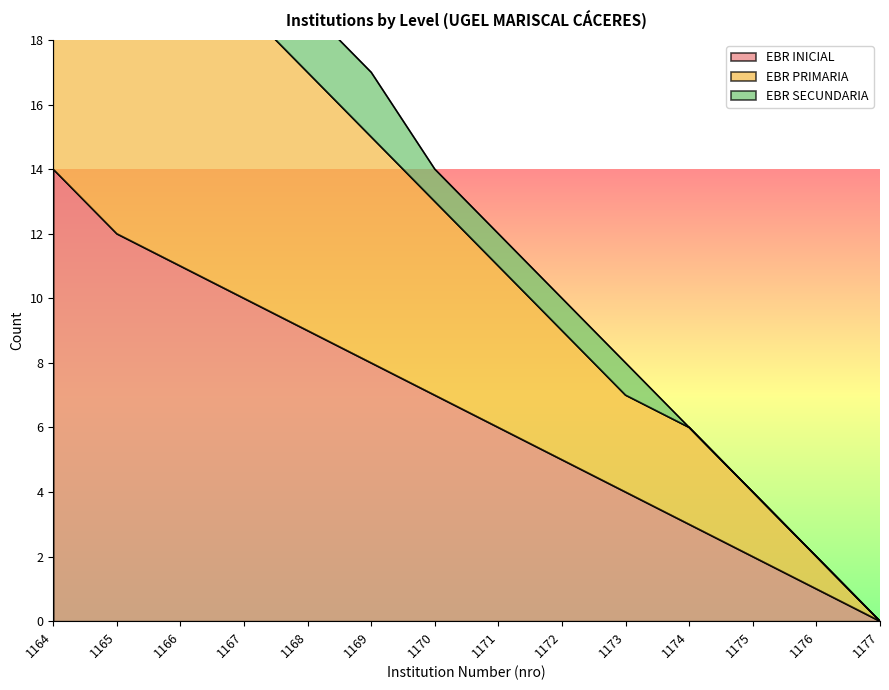

True or false: EBR INICIAL and EBR PRIMARIA intersect in this chart.

False